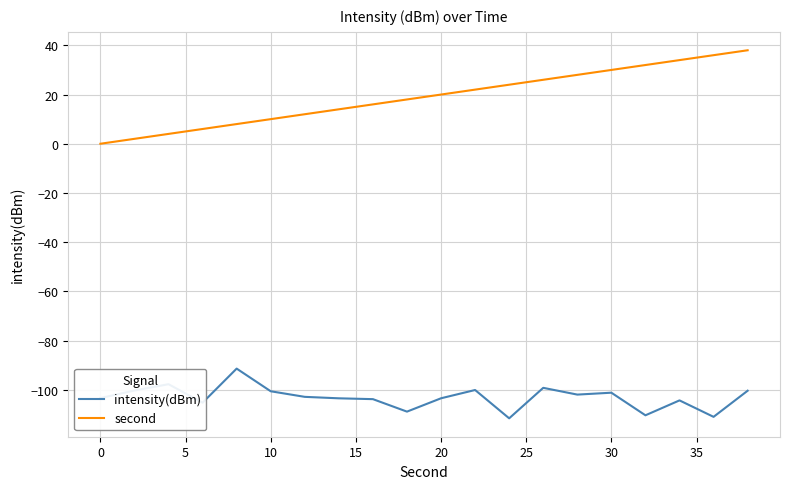

What is the smallest value displayed?

-111.6